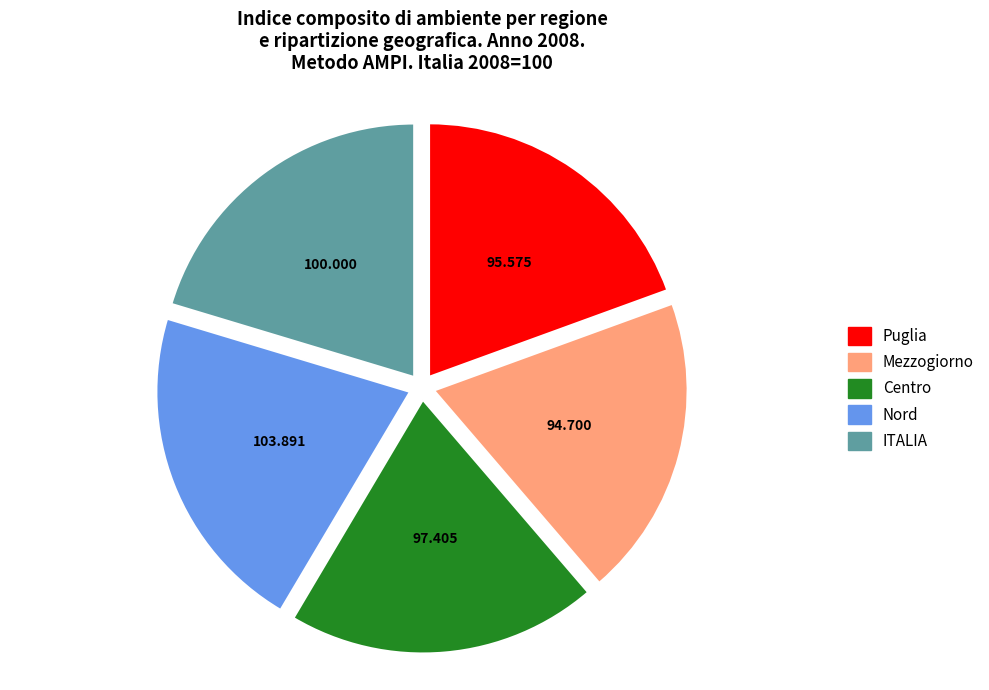

What is the largest slice in the pie chart?

Nord